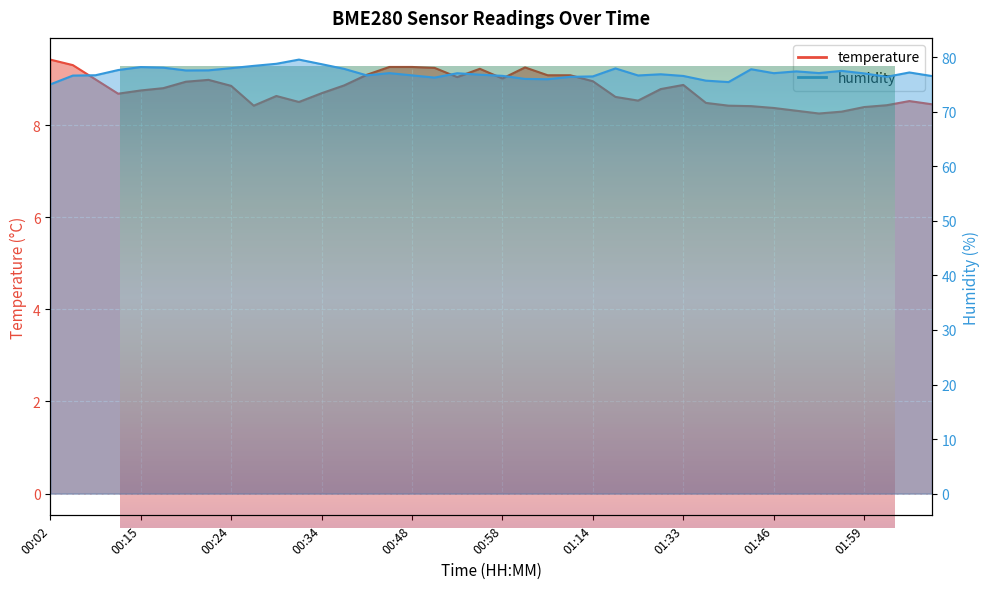

True or false: temperature and humidity cross at least once.

False